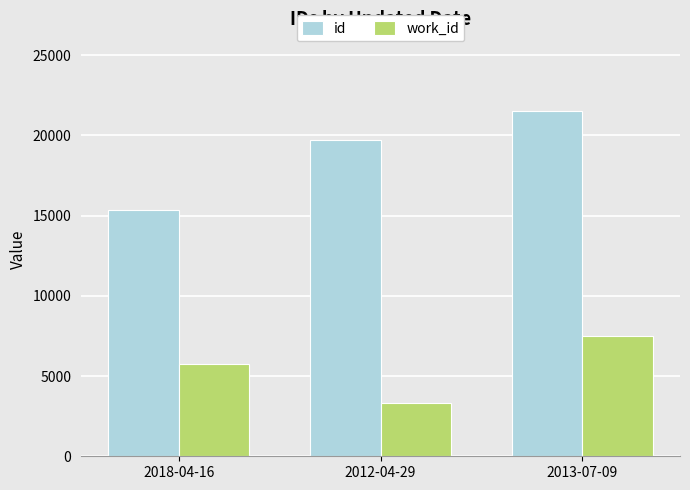

At which label does id reach its minimum?

2018-04-16